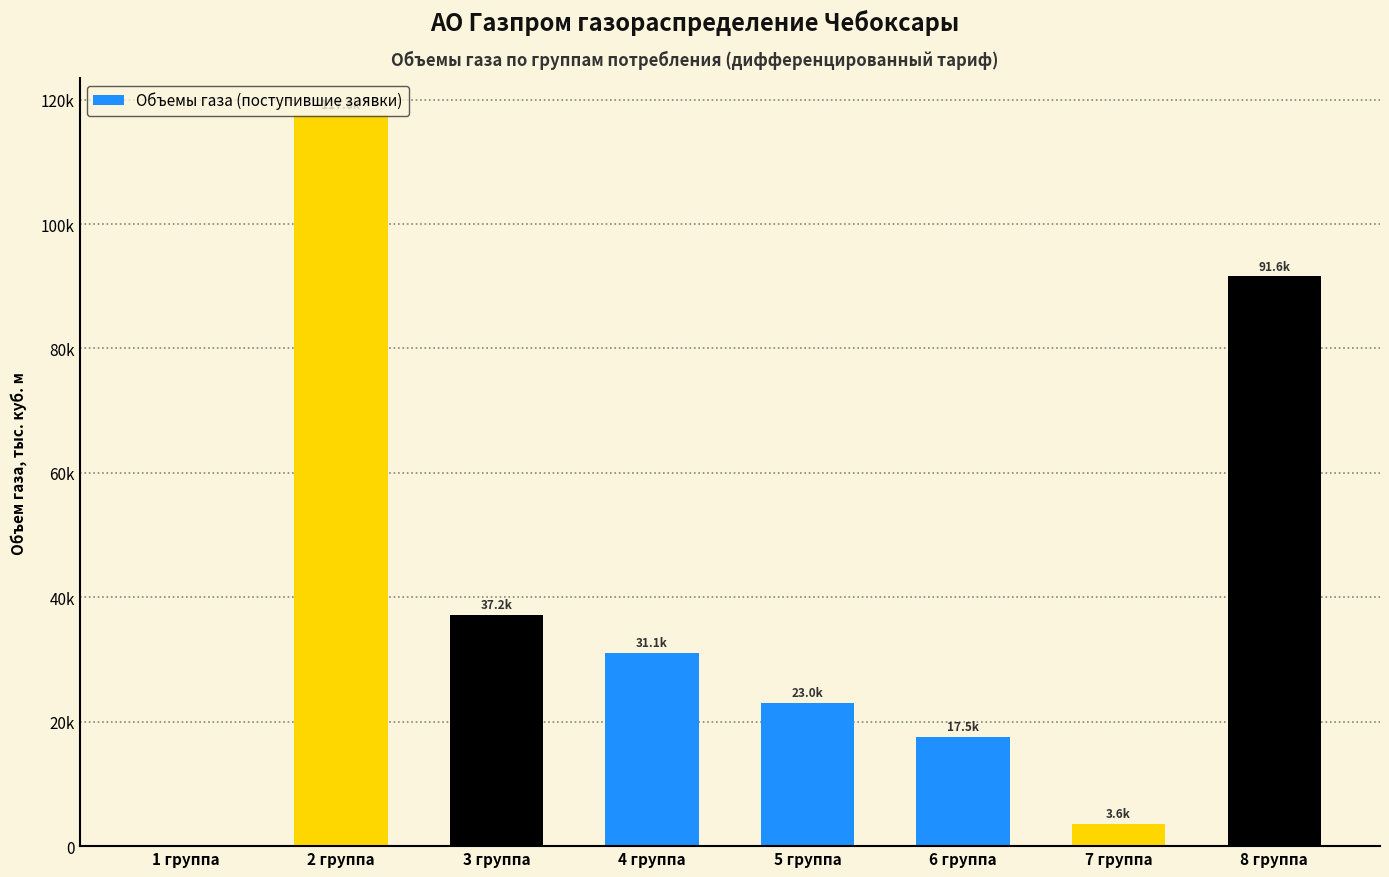

Which label corresponds to the smallest value in the chart?

1 группа